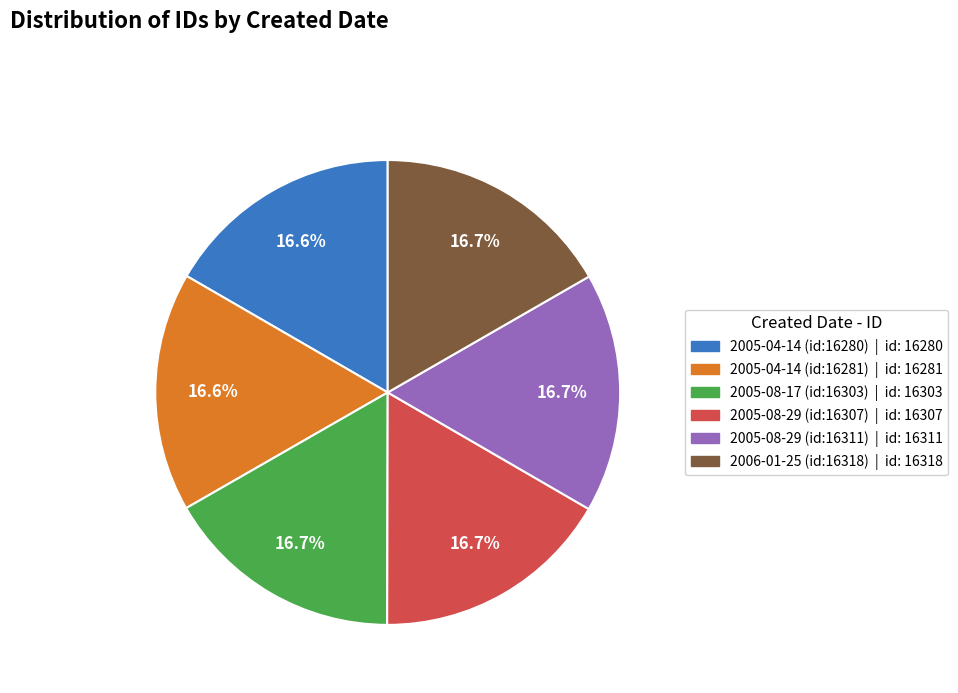

Is there any slice that represents more than half of the pie?

No